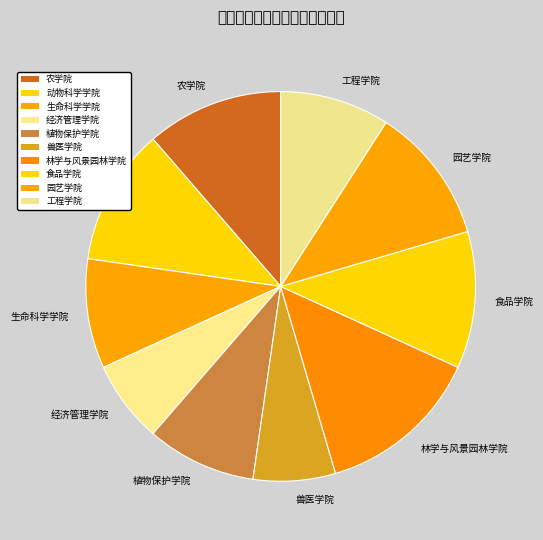

True or false: 工程学院 accounts for 9% of the total.

True